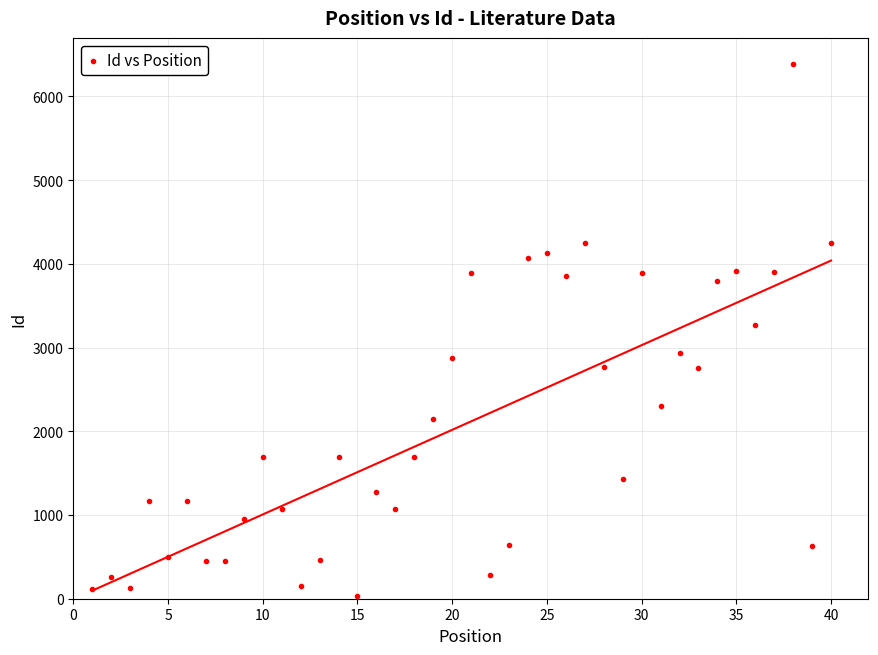

What is the range of X values (max minus min)?

39